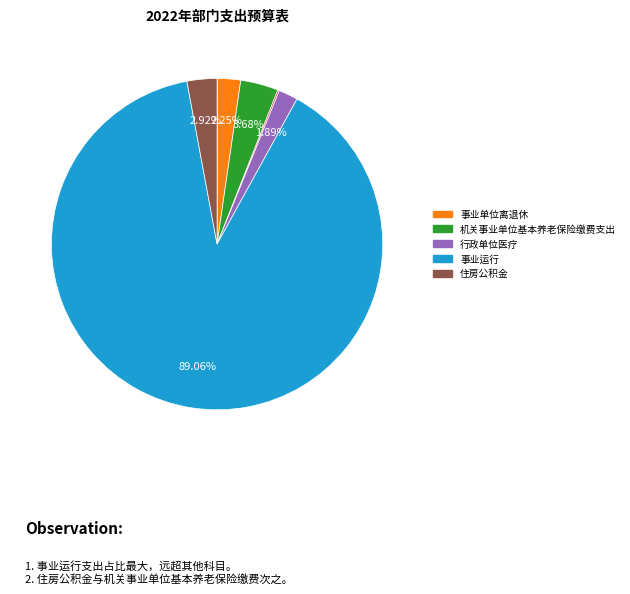

Is there any slice that represents more than half of the pie?

Yes